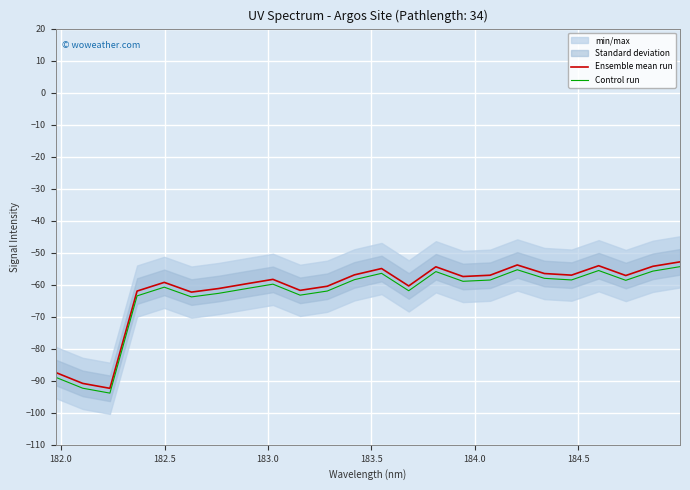

True or false: Ensemble mean run and Control run intersect in this chart.

False